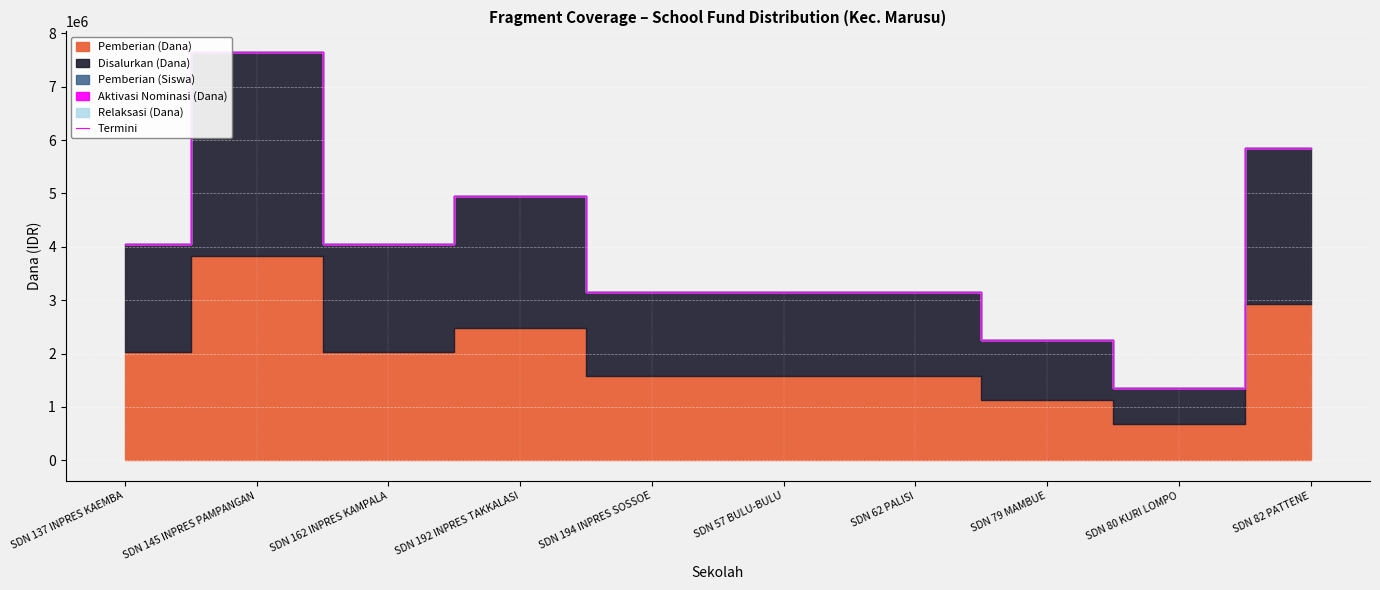

The value at SDN 192 INPRES TAKKALASI is 4951100. True or false?

True